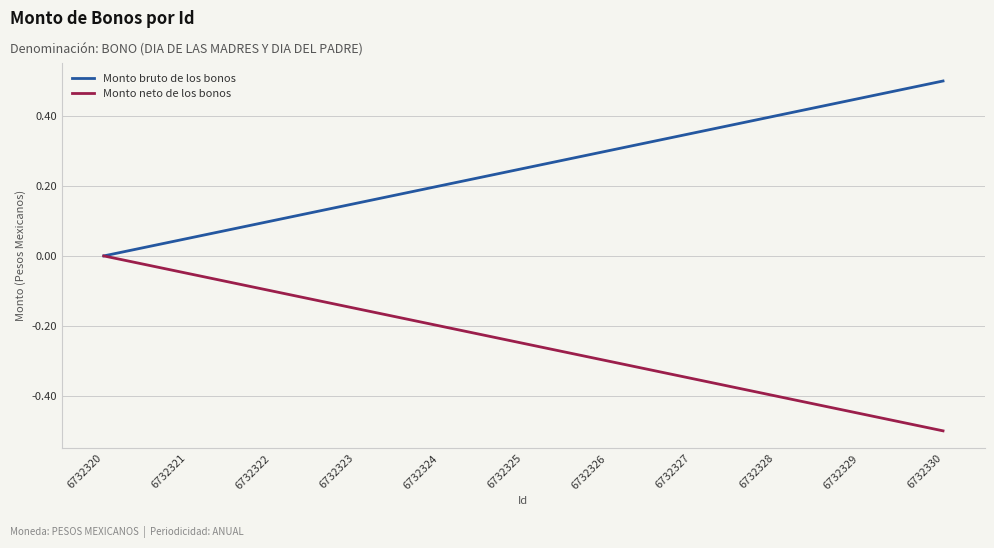

Which has a higher value, 6732325 or 6732330?

6732330